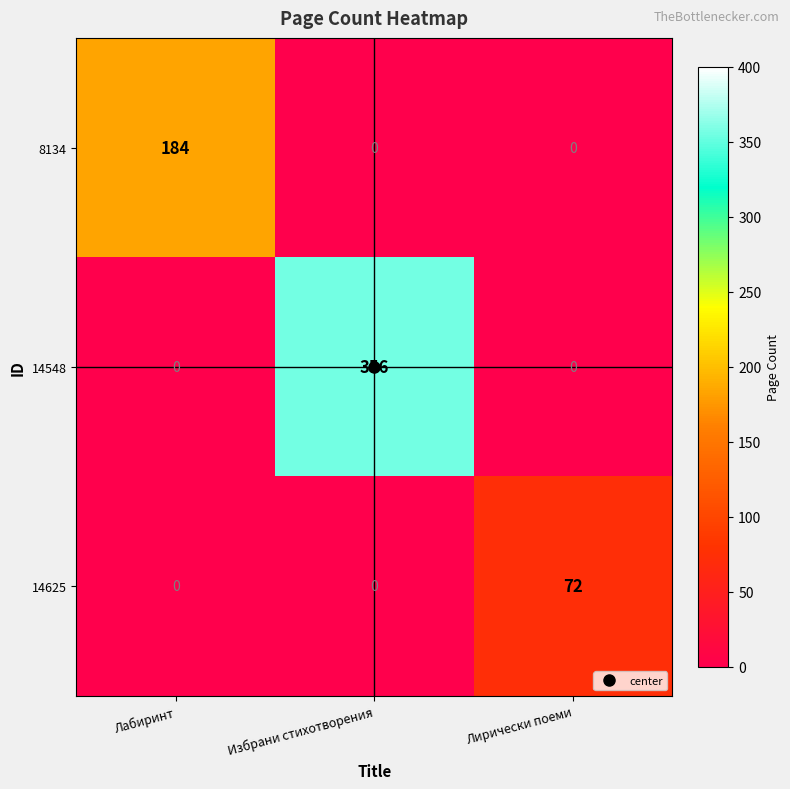

List the series in order of their peak value, lowest first.

14625, 8134, 14548